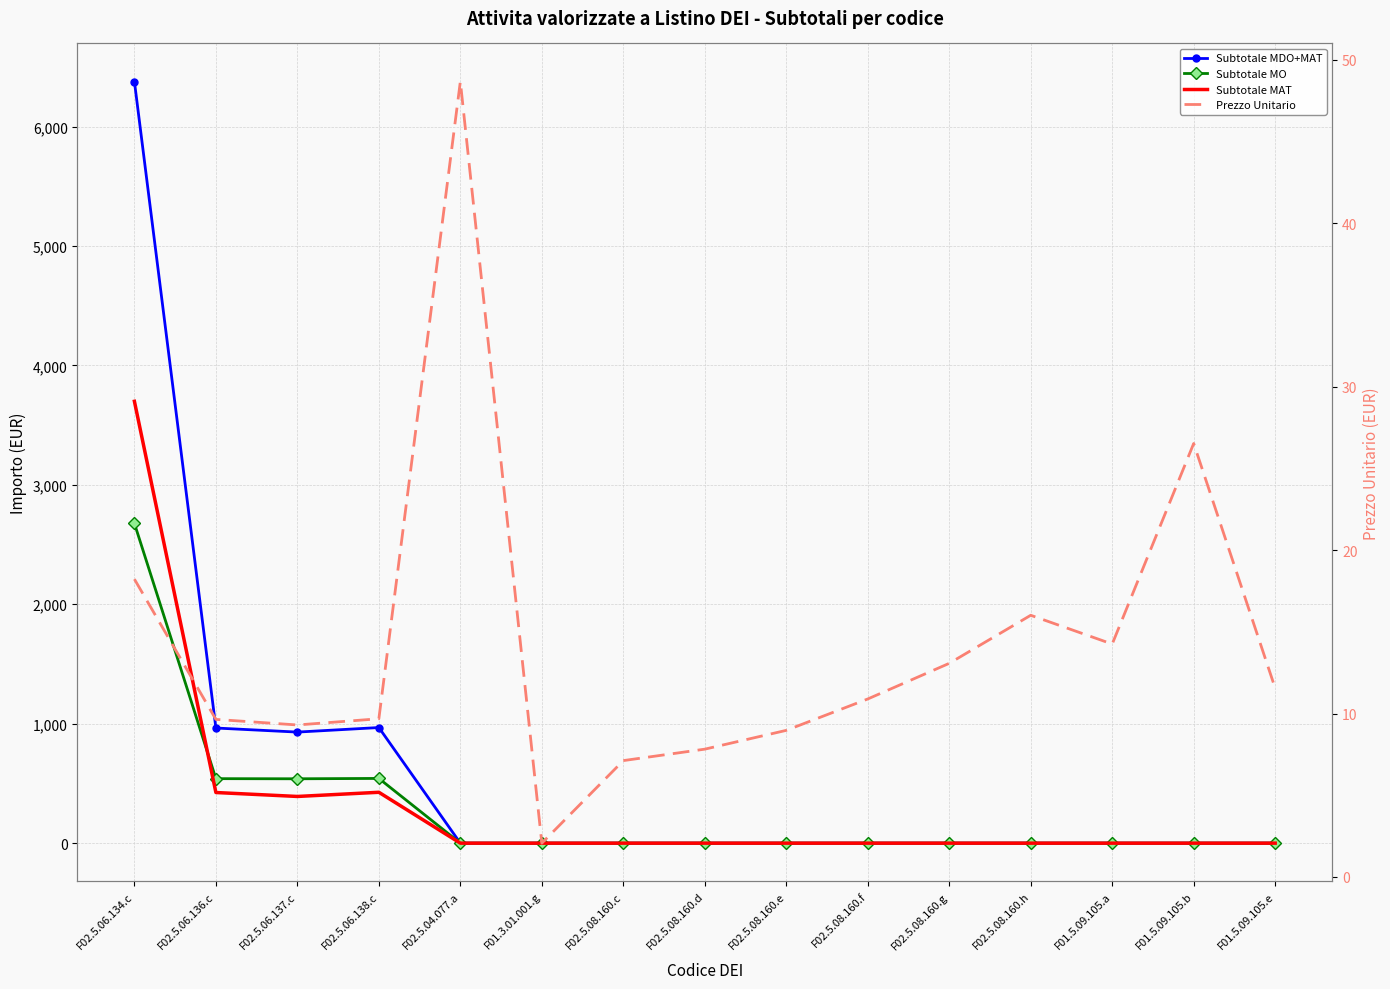

Which label corresponds to the smallest value in the chart?

F02.5.04.077.a